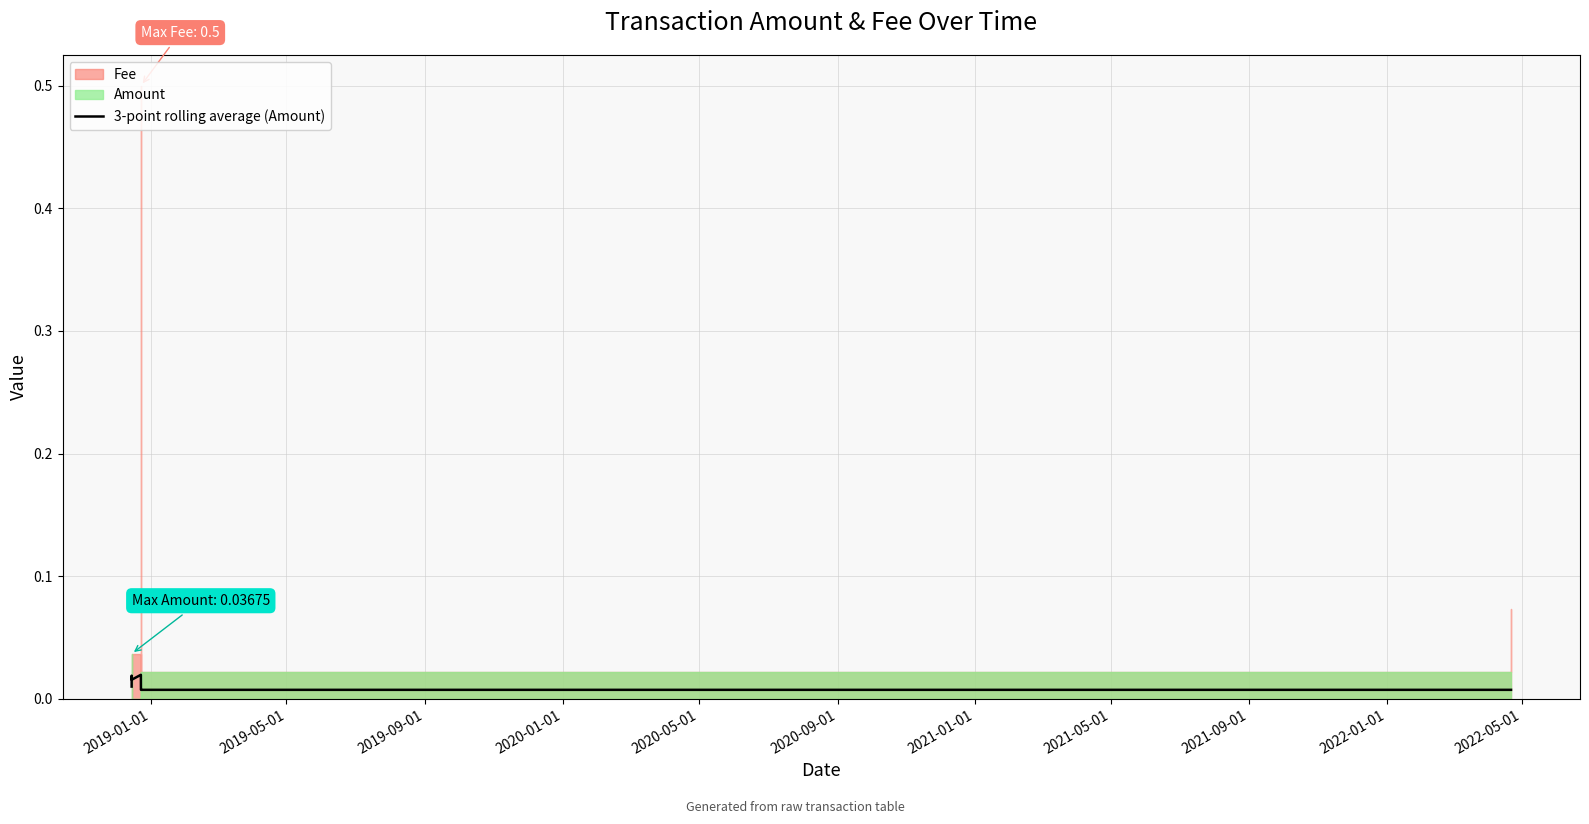

List the labels in order of value, smallest first.

2020-05-01, 2020-09-01, 2021-01-01, 2021-05-01, 2019-01-01, 2019-09-01, 2019-05-01, 2020-01-01